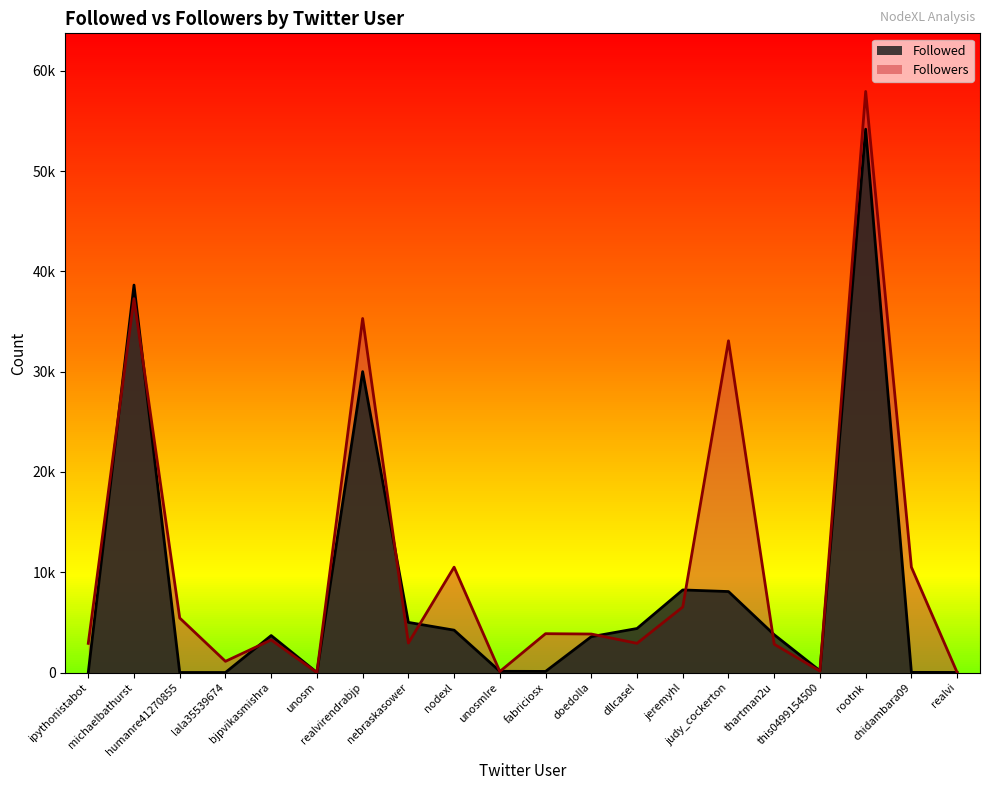

Which category has the lowest value across all series?

lala35539674